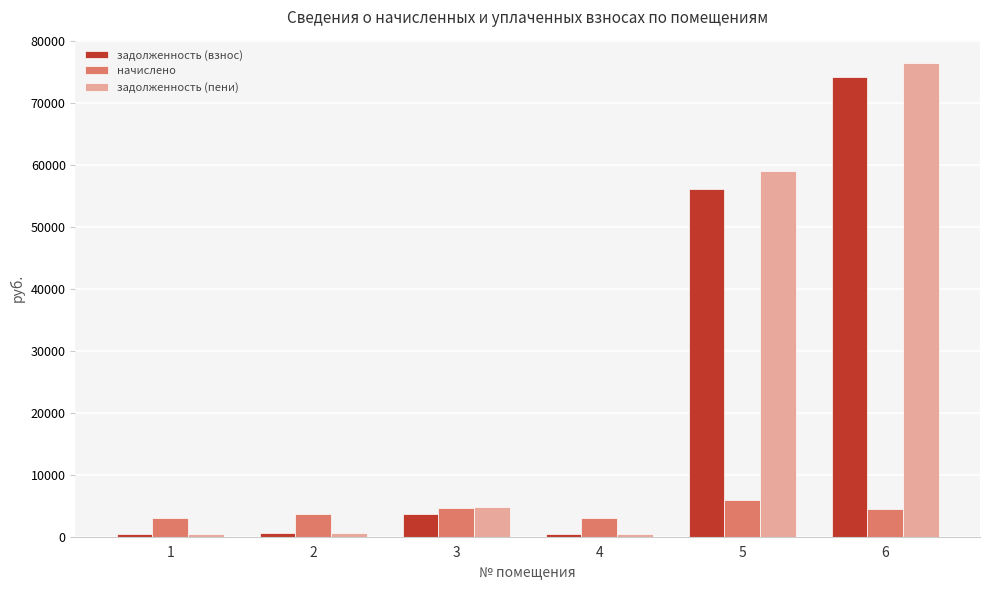

At how many categories does at least one series exceed 41488?

2